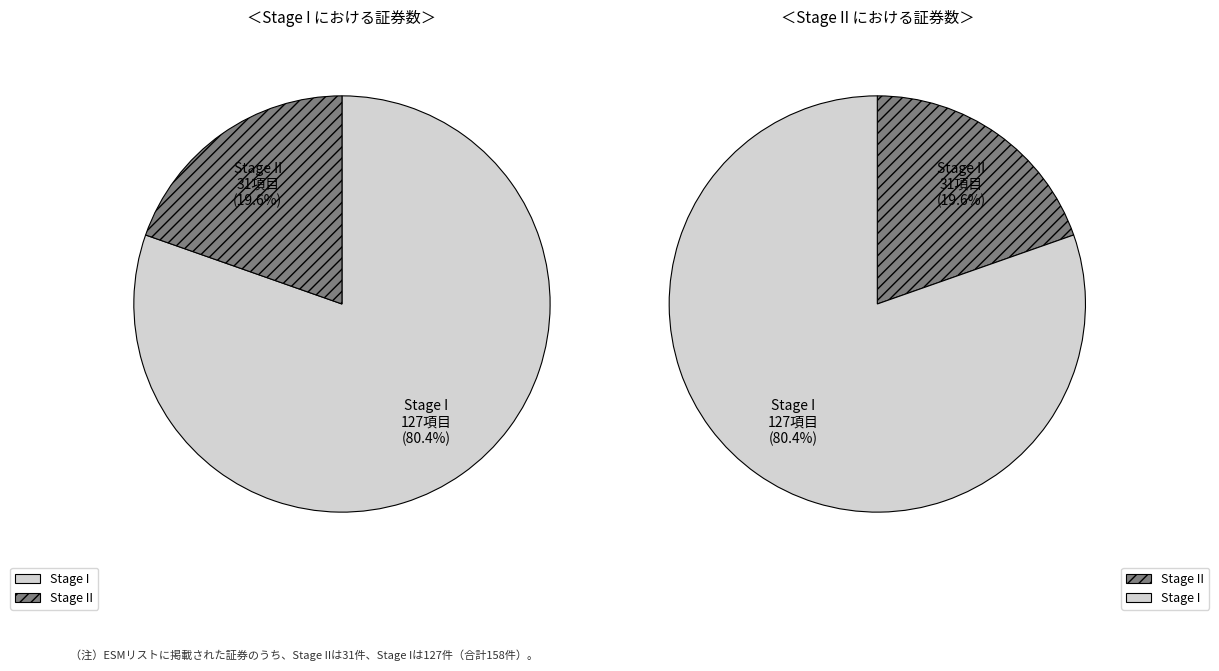

Which category has the smallest portion of the pie?

Stage II